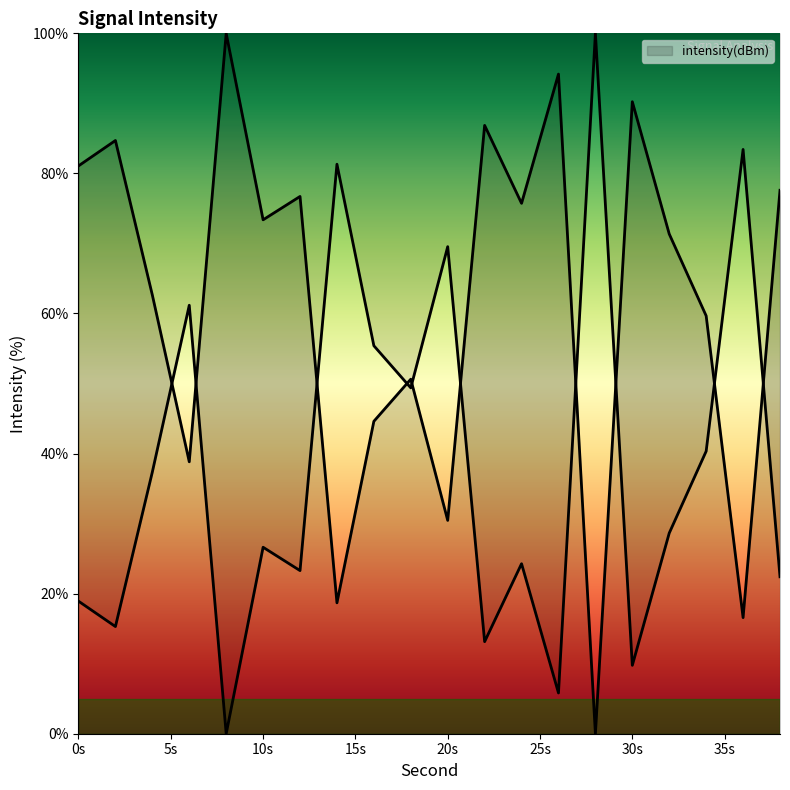

What is the maximum value shown in the chart?

100.0